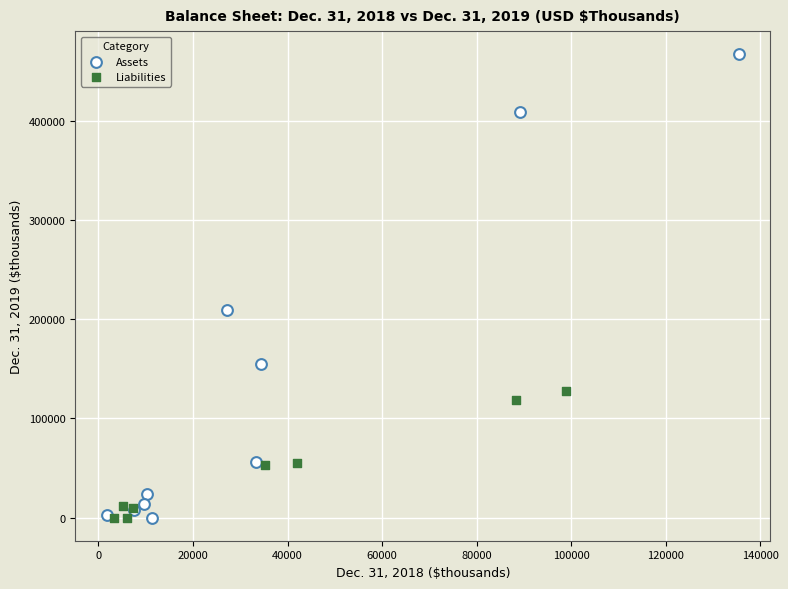

Which series has the widest spread of Y values?

Assets